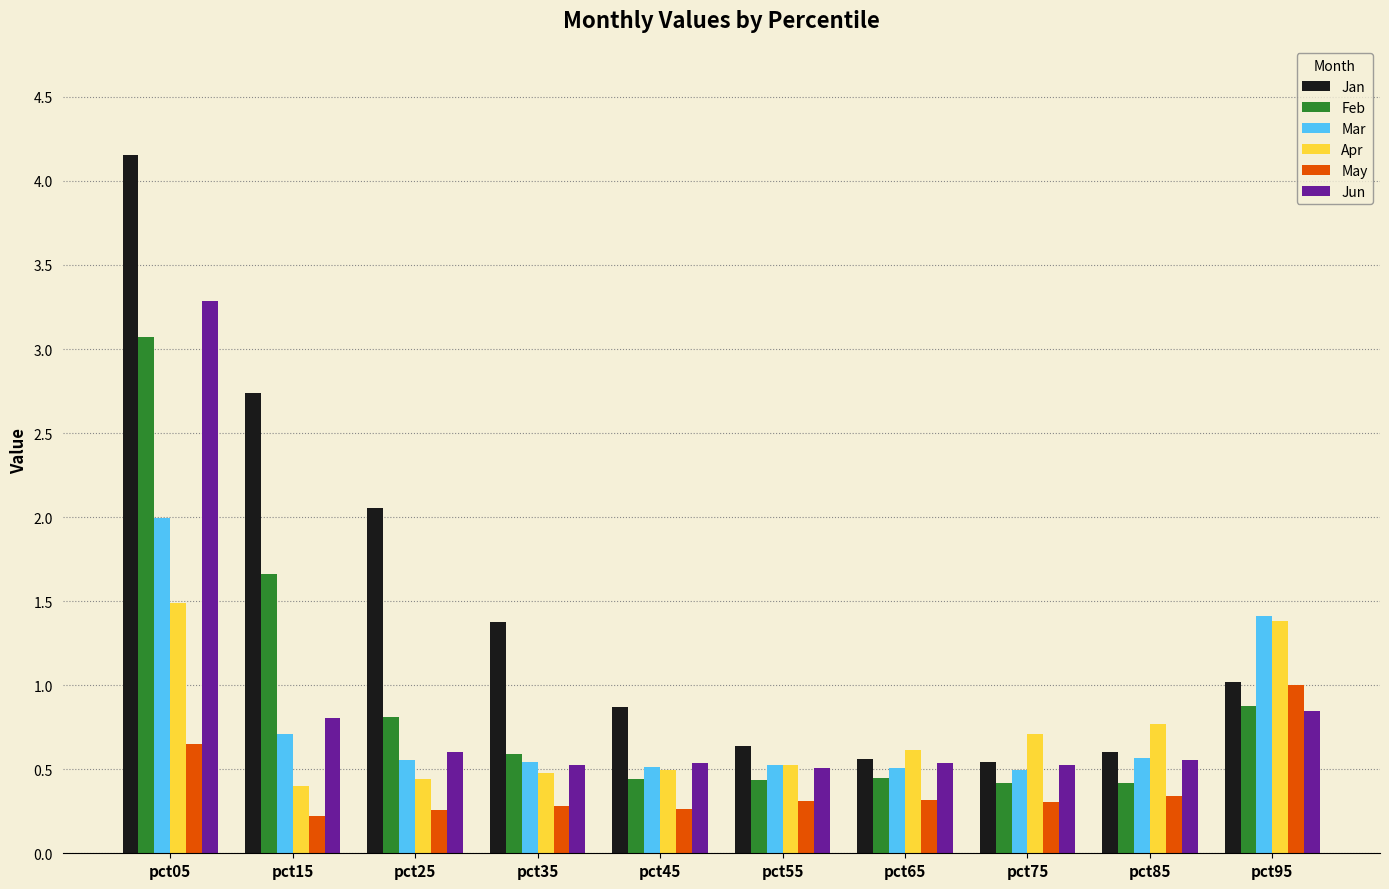

How many series are shown in this chart?

6